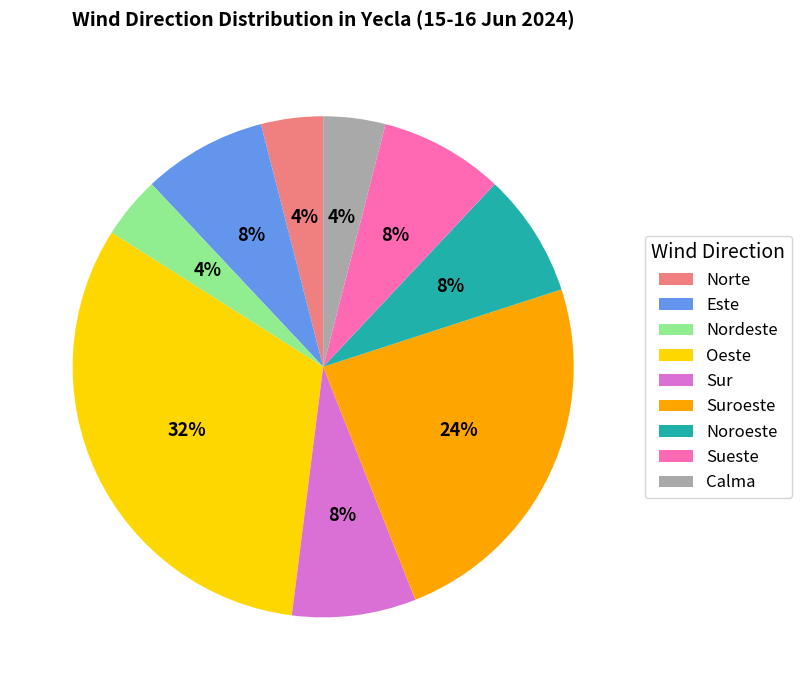

What percentage is the Noroeste slice, to the nearest percent?

8%